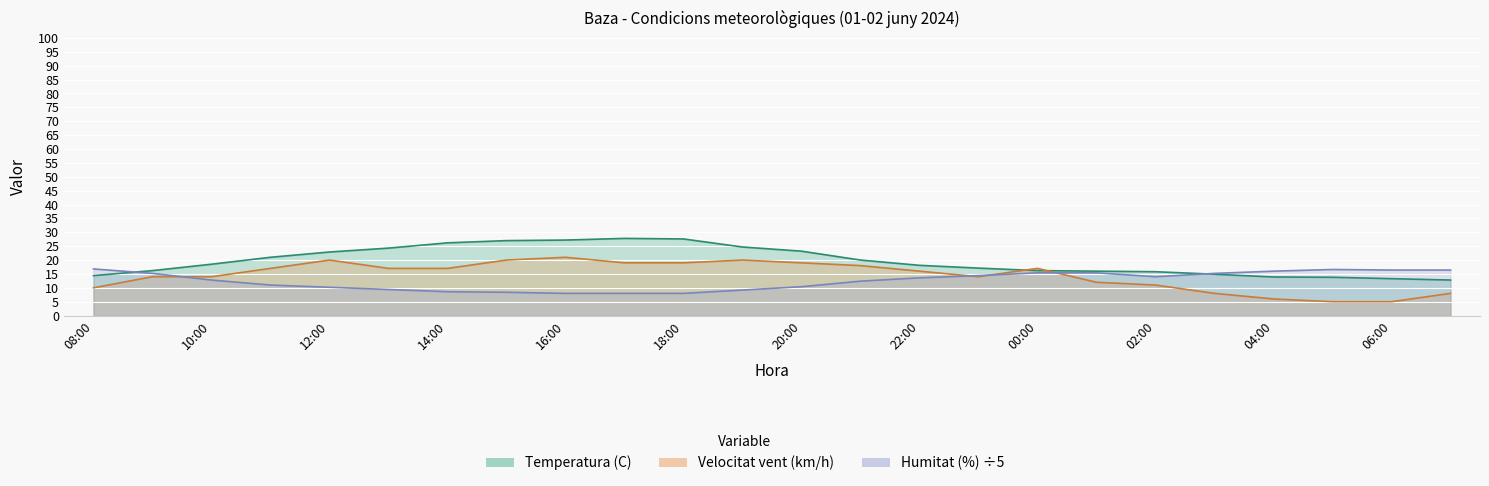

Reading left to right, transcribe all the data shown in this chart.

Temperatura (C): 08:00=14.4	09:00=16.2	10:00=18.5	11:00=21.0	12:00=22.9	13:00=24.3	14:00=26.2	15:00=27.0	16:00=27.2	17:00=27.8	18:00=27.6	19:00=24.7	20:00=23.2	21:00=20.0	22:00=18.1	23:00=17.1	00:00=16.2	01:00=16.0	02:00=15.8	03:00=14.9	04:00=13.9	05:00=13.8	06:00=13.3	07:00=12.8
Humitat (%): 08:00=16.8	09:00=15.2	10:00=12.8	11:00=11.0	12:00=10.2	13:00=9.4	14:00=8.6	15:00=8.4	16:00=8.0	17:00=8.0	18:00=8.0	19:00=9.2	20:00=10.4	21:00=12.4	22:00=13.6	23:00=14.4	00:00=15.4	01:00=15.4	02:00=14.0	03:00=15.2	04:00=16.0	05:00=16.6	06:00=16.4	07:00=16.4
Velocitat vent (km/h): 08:00=10.0	09:00=14.0	10:00=14.0	11:00=17.0	12:00=20.0	13:00=17.0	14:00=17.0	15:00=20.0	16:00=21.0	17:00=19.0	18:00=19.0	19:00=20.0	20:00=19.0	21:00=18.0	22:00=16.0	23:00=14.0	00:00=17.0	01:00=12.0	02:00=11.0	03:00=8.0	04:00=6.0	05:00=5.0	06:00=5.0	07:00=8.0